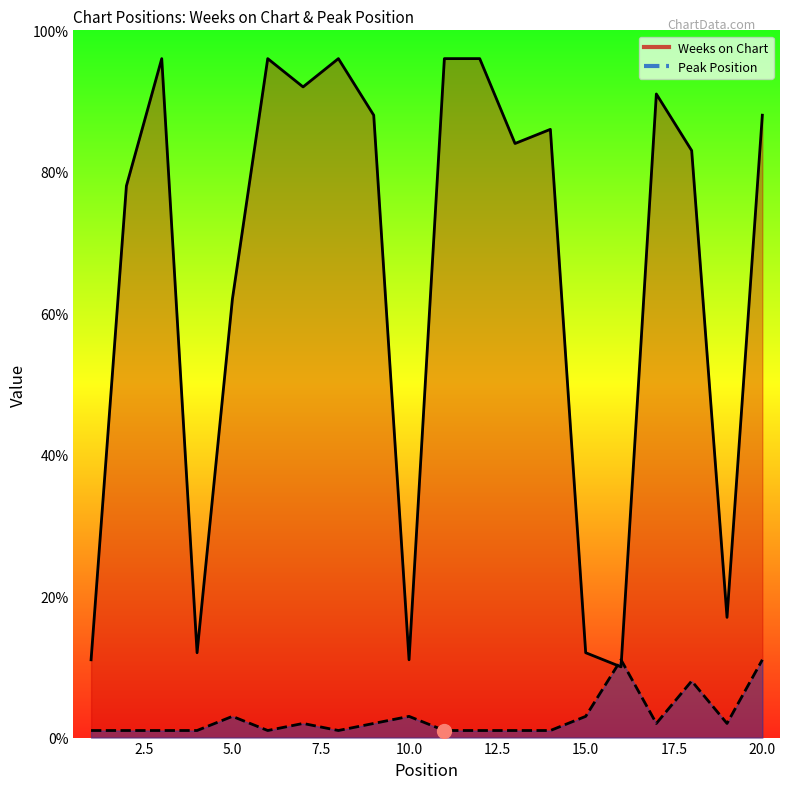

How many data points in Weeks on Chart are less than 86?

10